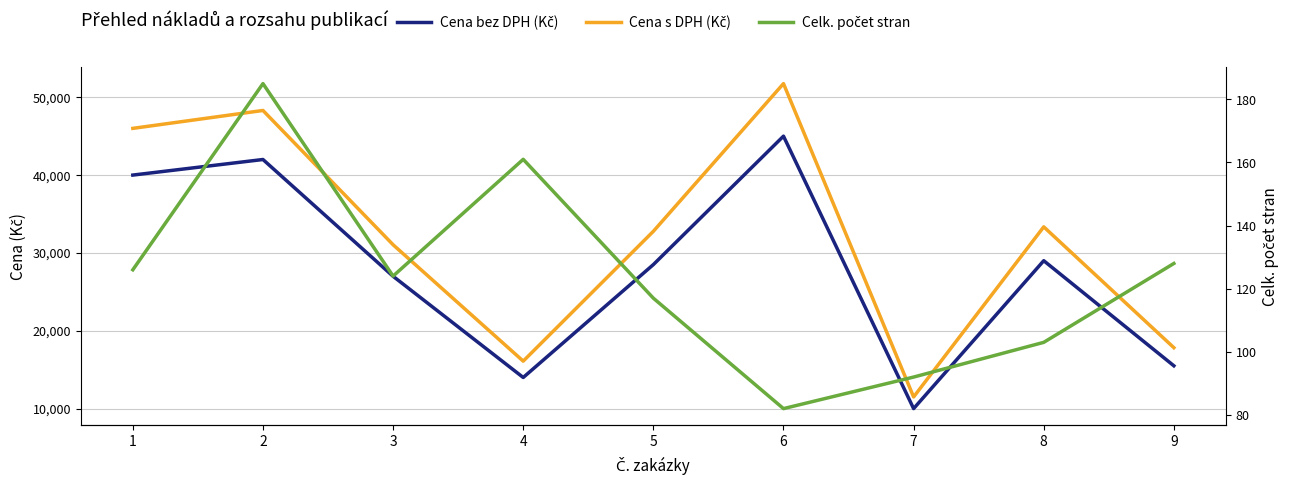

Which category has the lowest value in the Cena bez DPH (Kč) series?

7